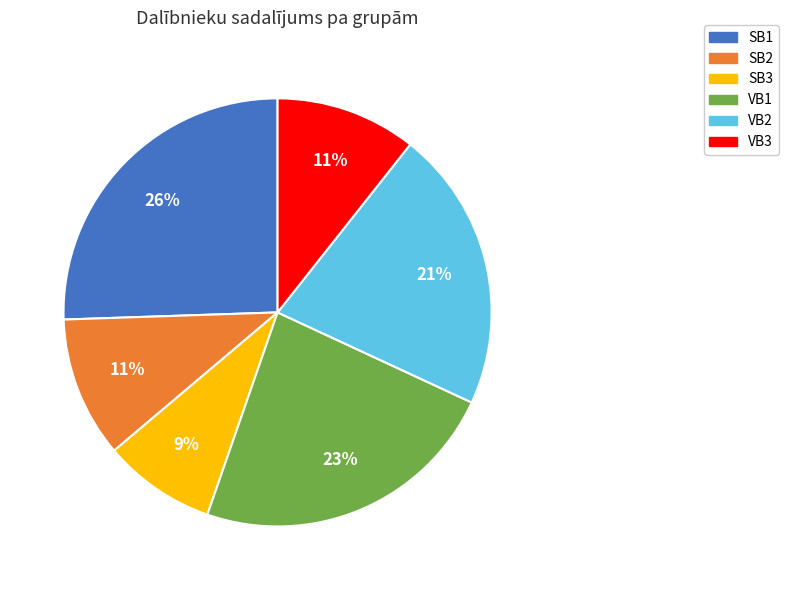

Approximately how many times larger is the value at VB3 compared to SB2?

1.0